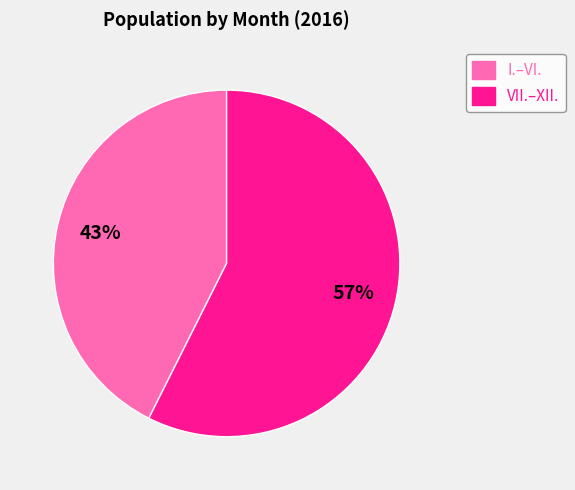

The I.–VI. slice represents 36% of the pie. True or false?

False